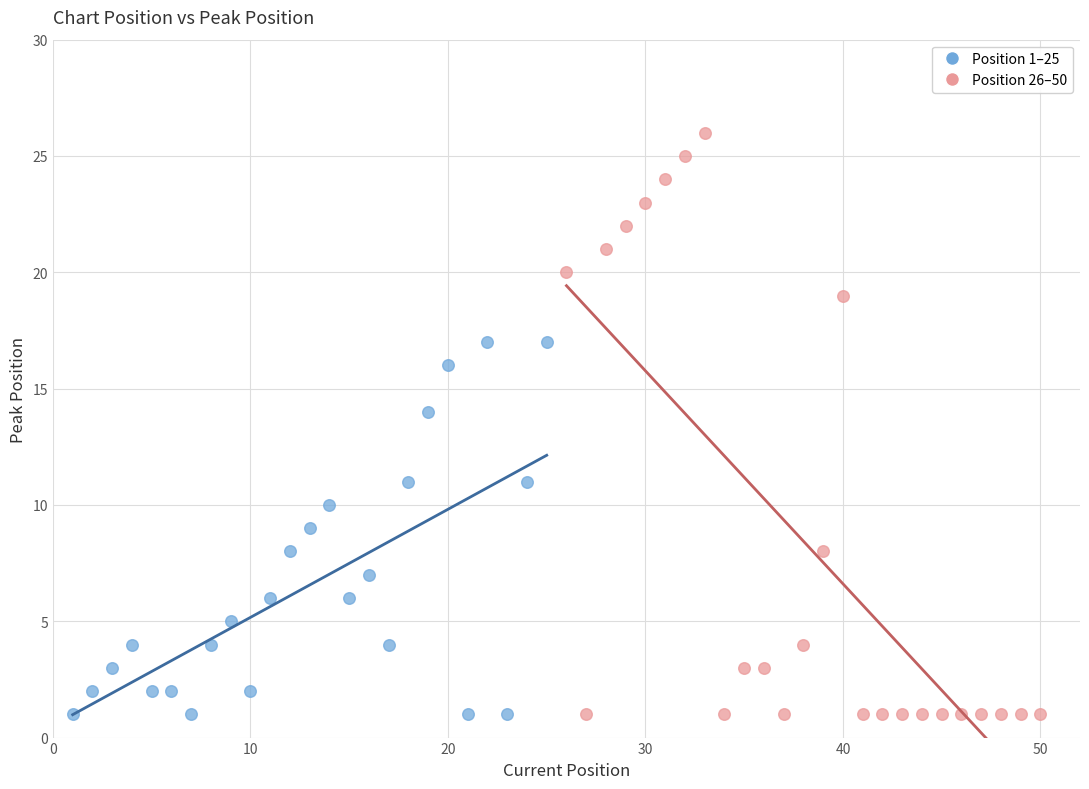

Which series reaches the maximum Y coordinate?

Position 26–50